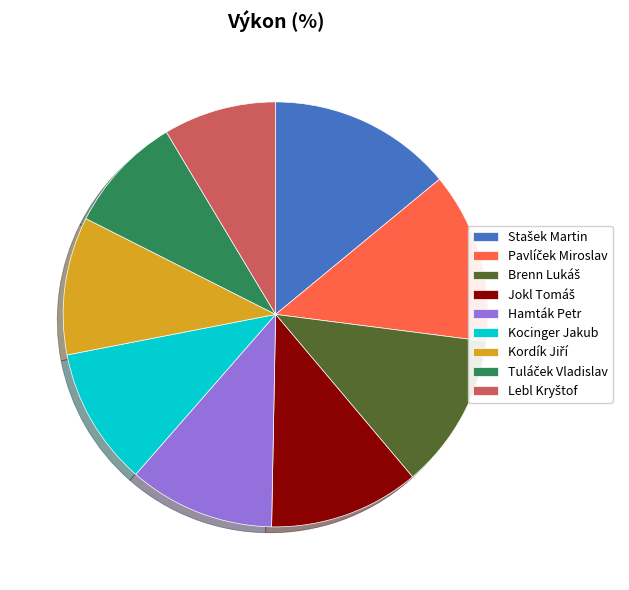

Does Hamták Petr represent more than half of the total?

No